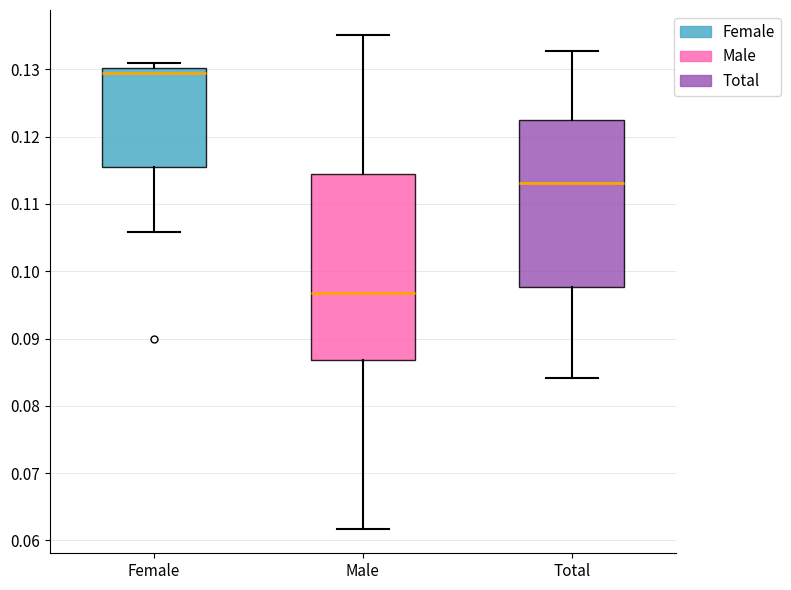

Which box's median line is the lowest?

Male